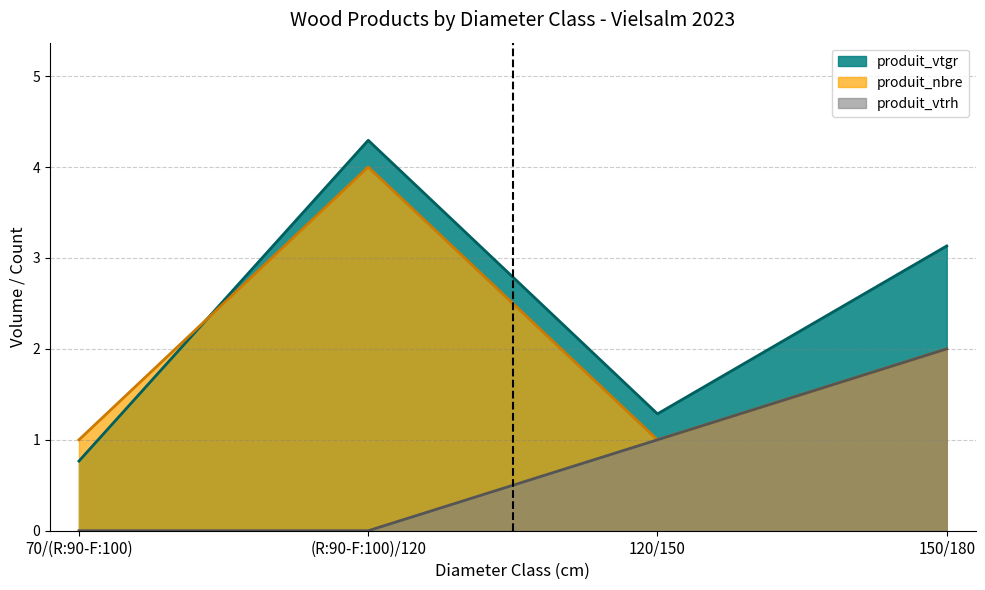

Is the value of produit_vtrh at 120/150 greater than the value of produit_vtgr at 70/(R:90-F:100)?

Yes